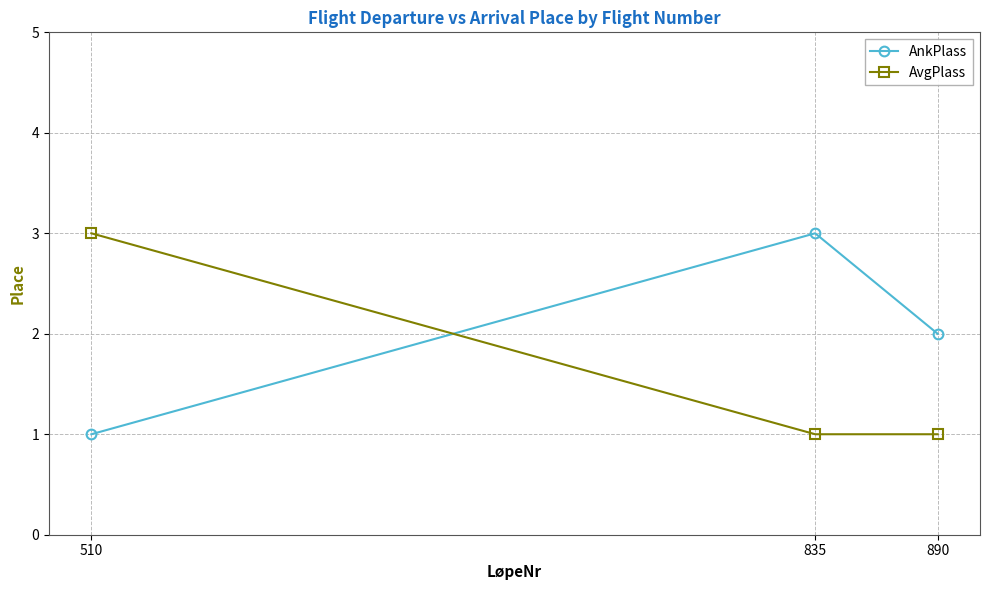

Rank the series by their average value, from lowest to highest.

AvgPlass, AnkPlass